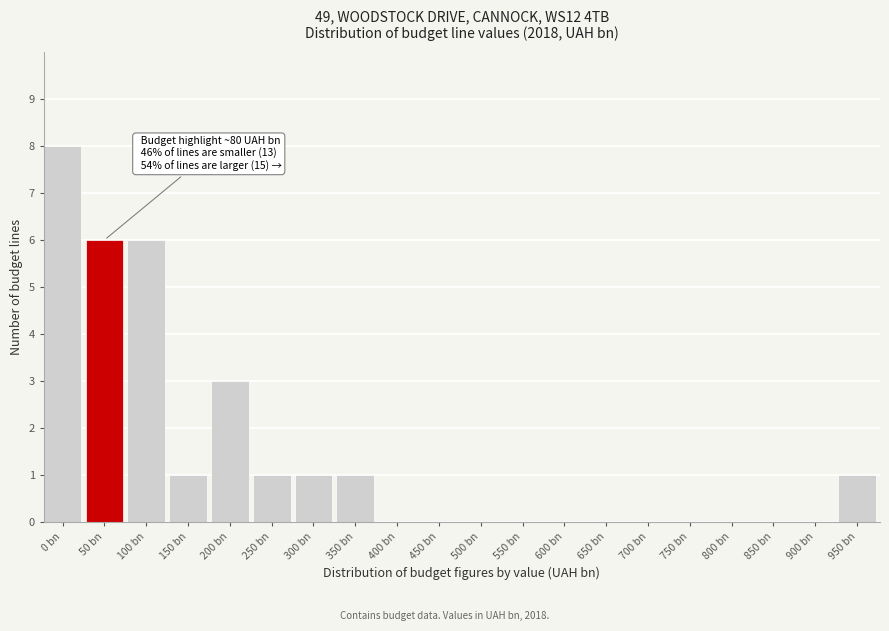

Reading left to right, extract all data points from this chart.

0 bn=8	50 bn=6	100 bn=6	150 bn=1	200 bn=3	250 bn=1	300 bn=1	350 bn=1	400 bn=0	450 bn=0	500 bn=0	550 bn=0	600 bn=0	650 bn=0	700 bn=0	750 bn=0	800 bn=0	850 bn=0	900 bn=0	950 bn=1